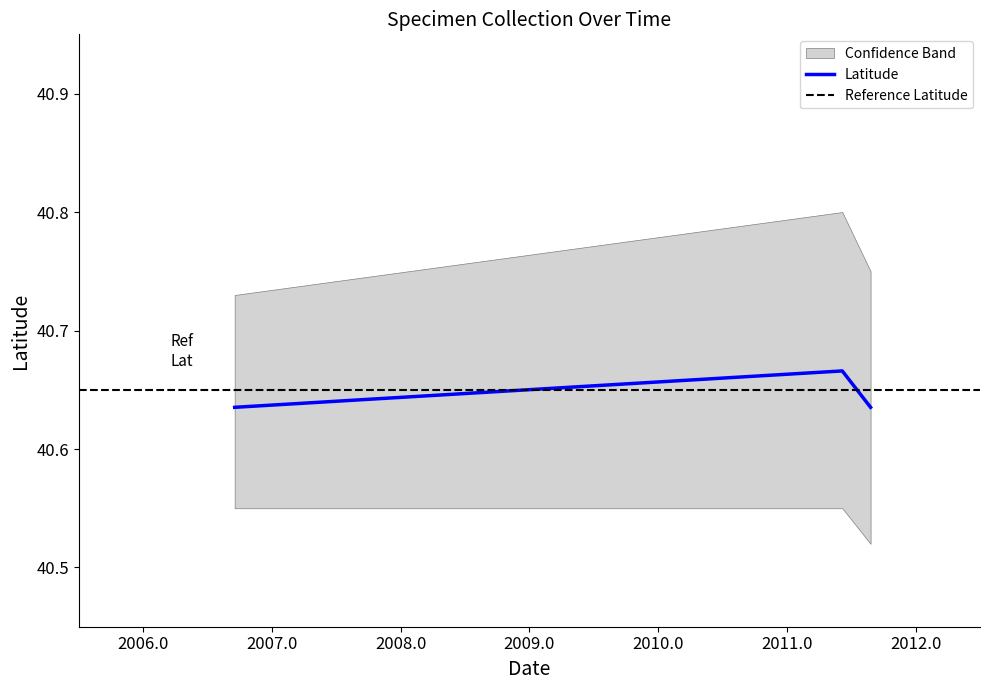

Rank the categories by value from highest to lowest.

2011-06-06, 2006-09-16, 2011-08-26